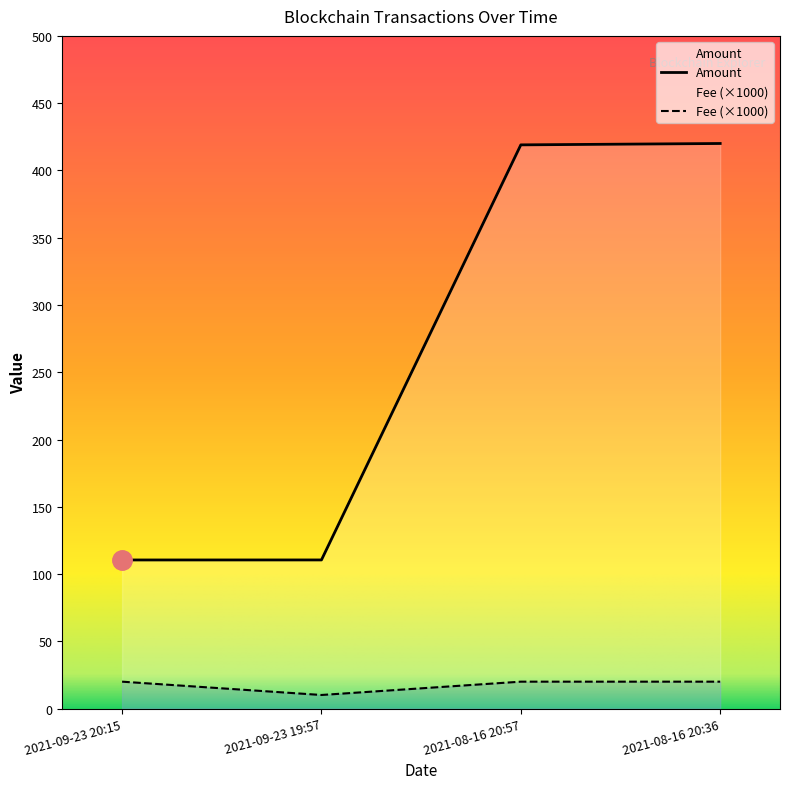

What is the value of the Amount point at the 2nd from the left?

110.5